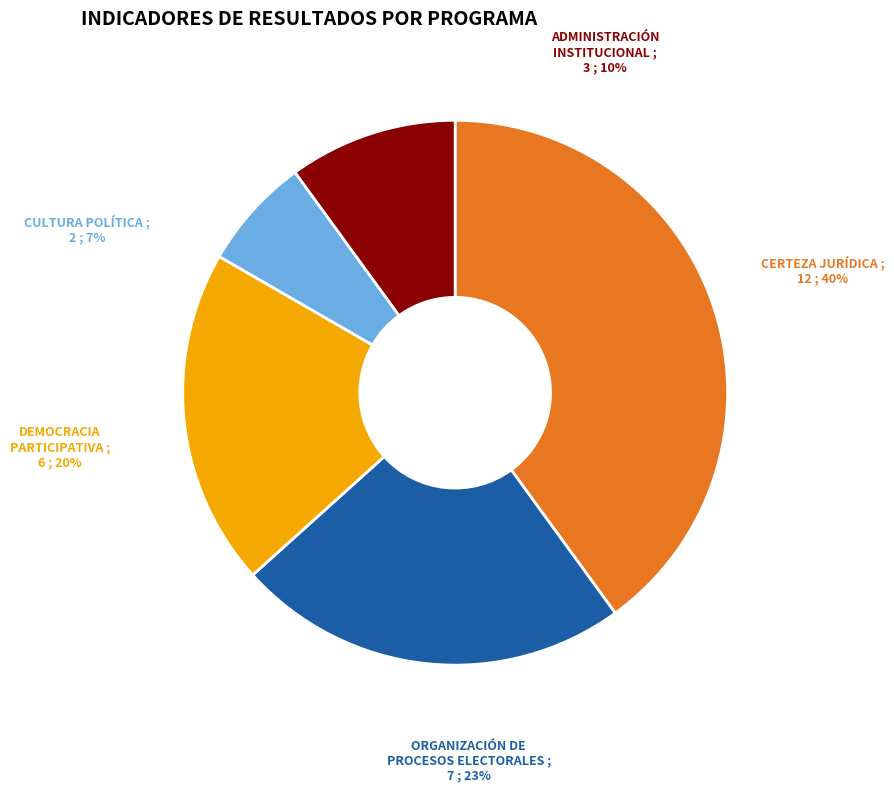

Is it true that ORGANIZACIÓN DE PROCESOS ELECTORALES is 12% of the pie?

False